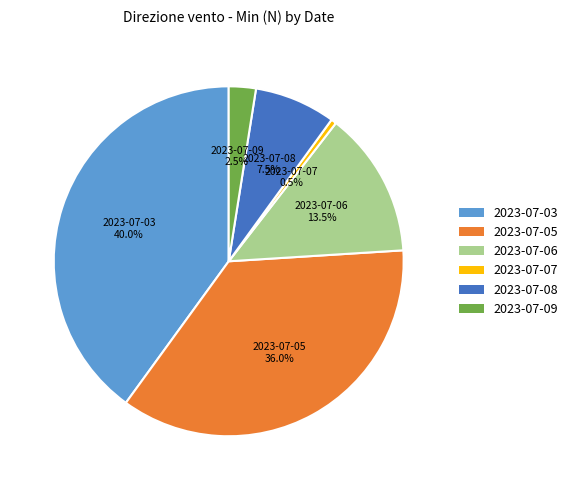

Is there a majority slice in this chart?

No